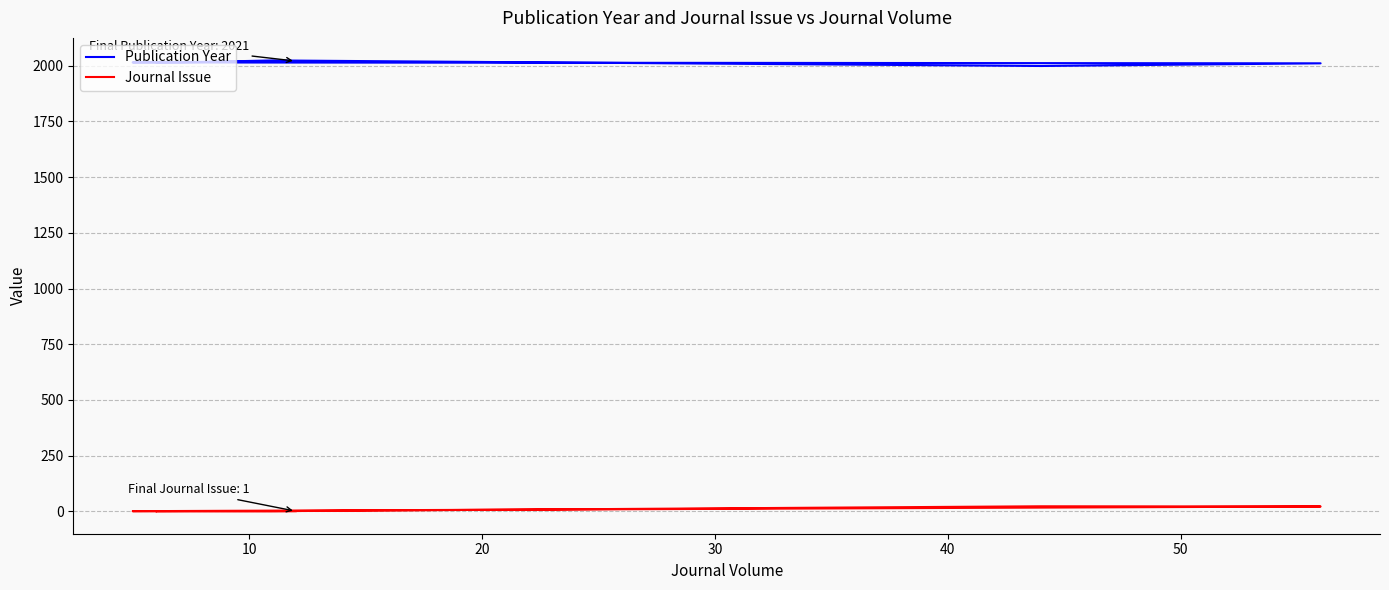

Where is Journal Issue nearest to the value 12?

20